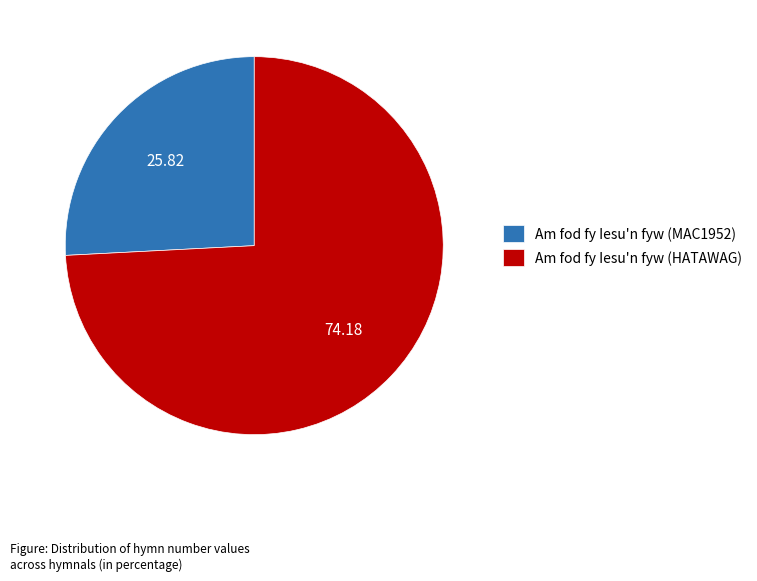

True or false: Am fod fy Iesu'n fyw (MAC1952) accounts for 16% of the total.

False